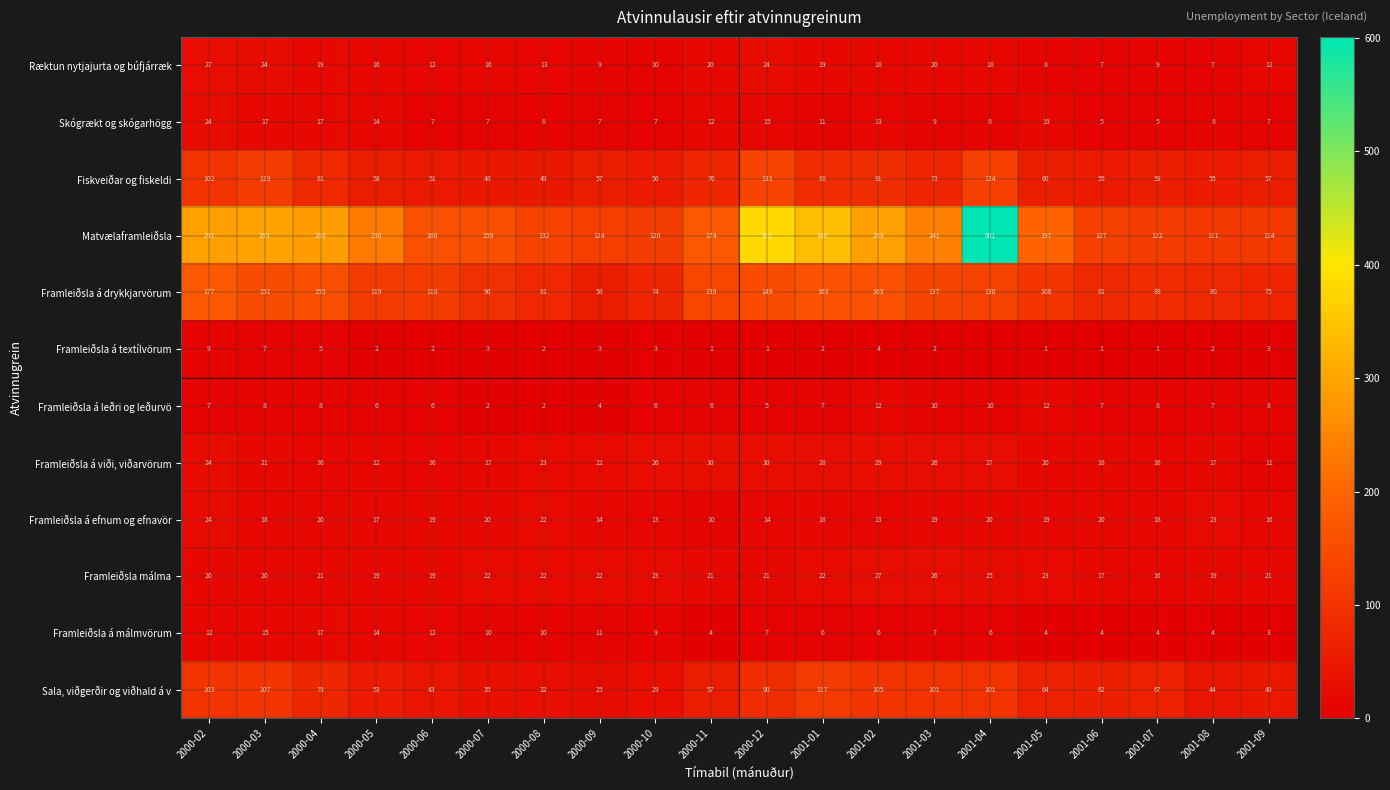

What is the sum of all Framleiðsla á efnum og efnavör values?

357